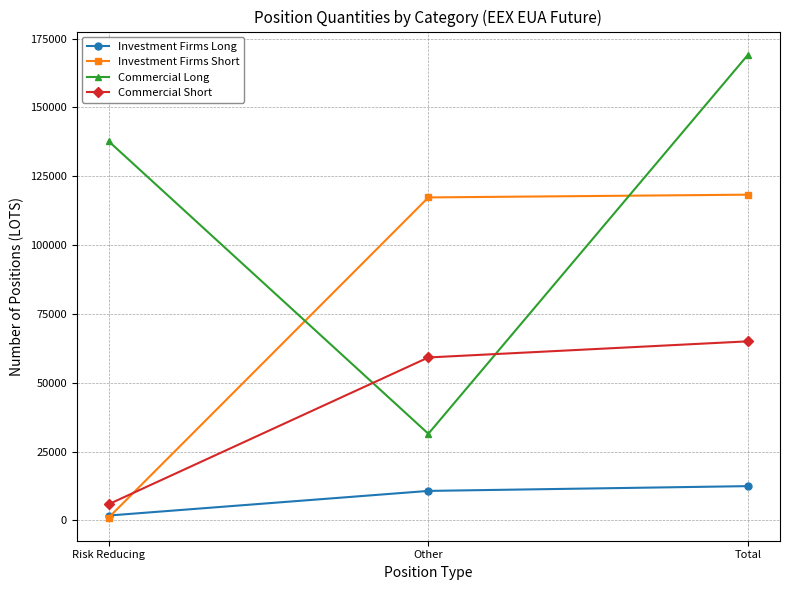

The Commercial Long series shows 43867 at Total. True or false?

False